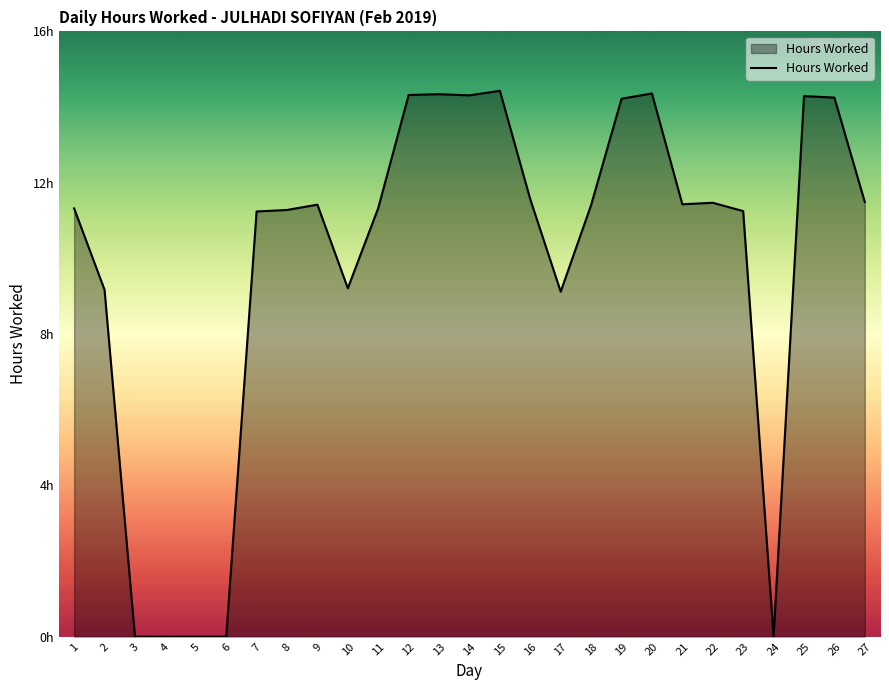

List the labels in order of value, smallest first.

3, 4, 5, 6, 24, 17, 2, 10, 7, 23, 8, 1, 11, 18, 9, 21, 22, 27, 16, 19, 26, 25, 14, 12, 13, 20, 15